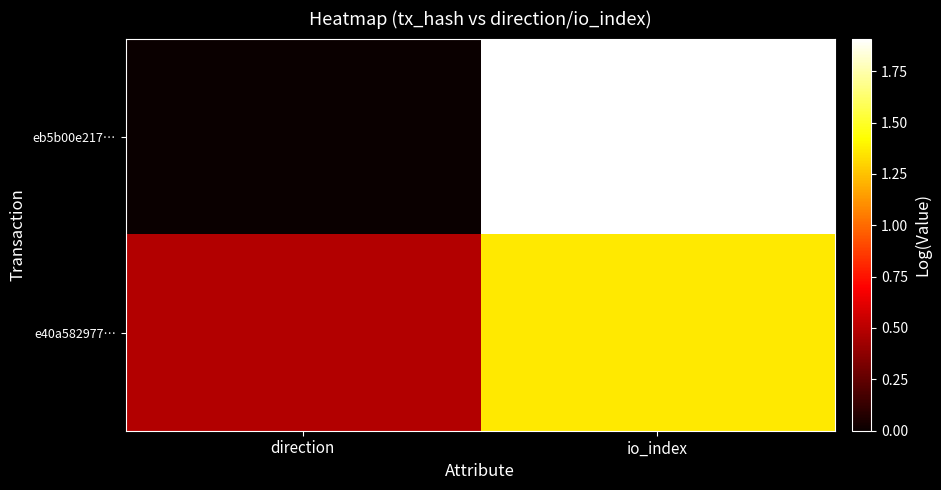

At how many categories does at least one series exceed 1?

1